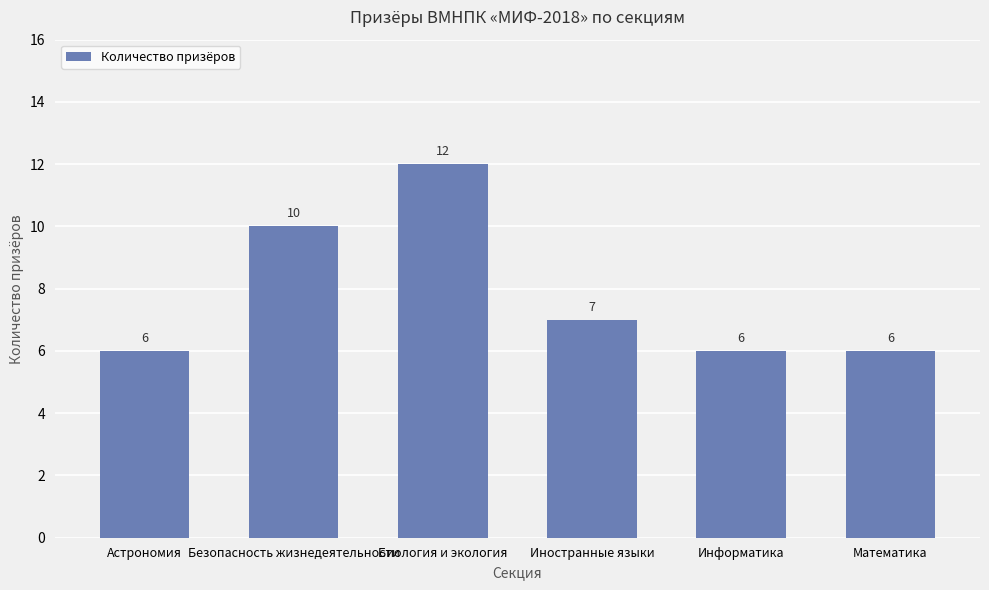

Is it true that the value at Биология и экология is 12?

True